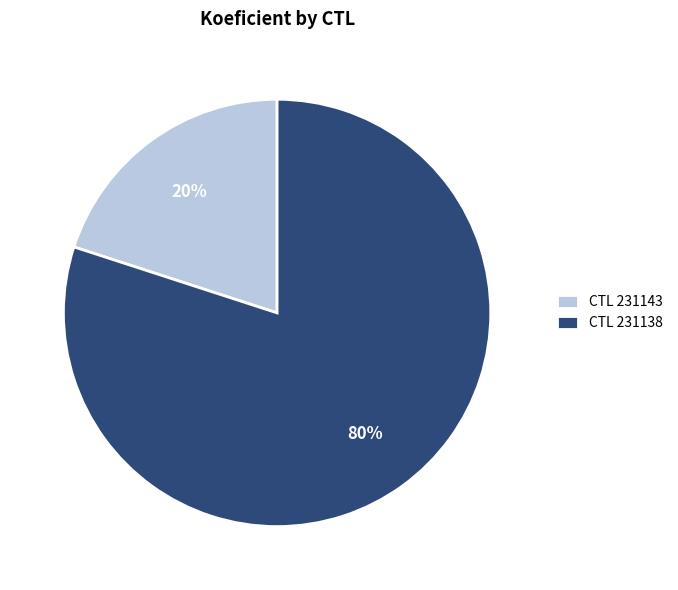

What percentage is the CTL 231138 slice, to the nearest percent?

80%